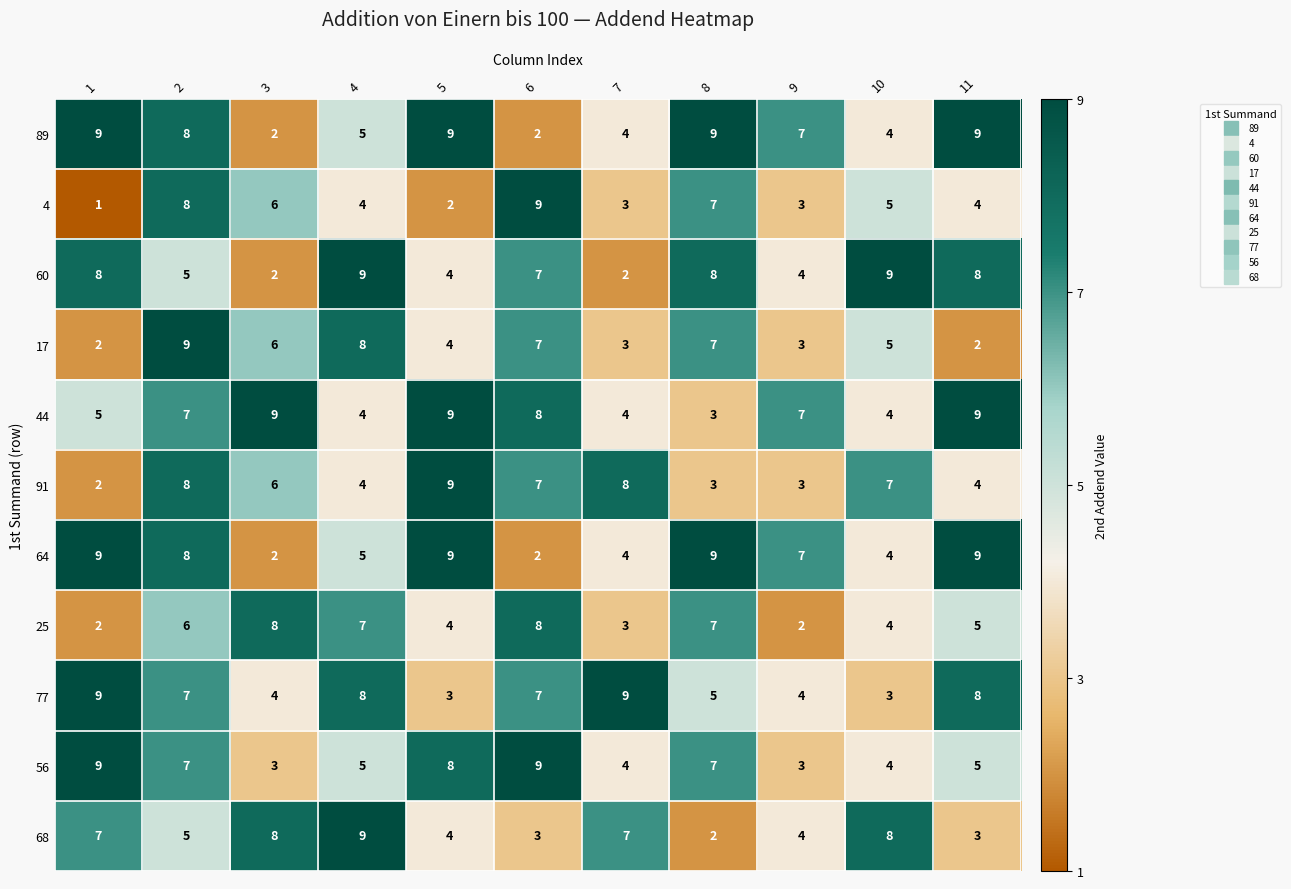

What is the difference between the maximum and second lowest values in the 56 series?

6